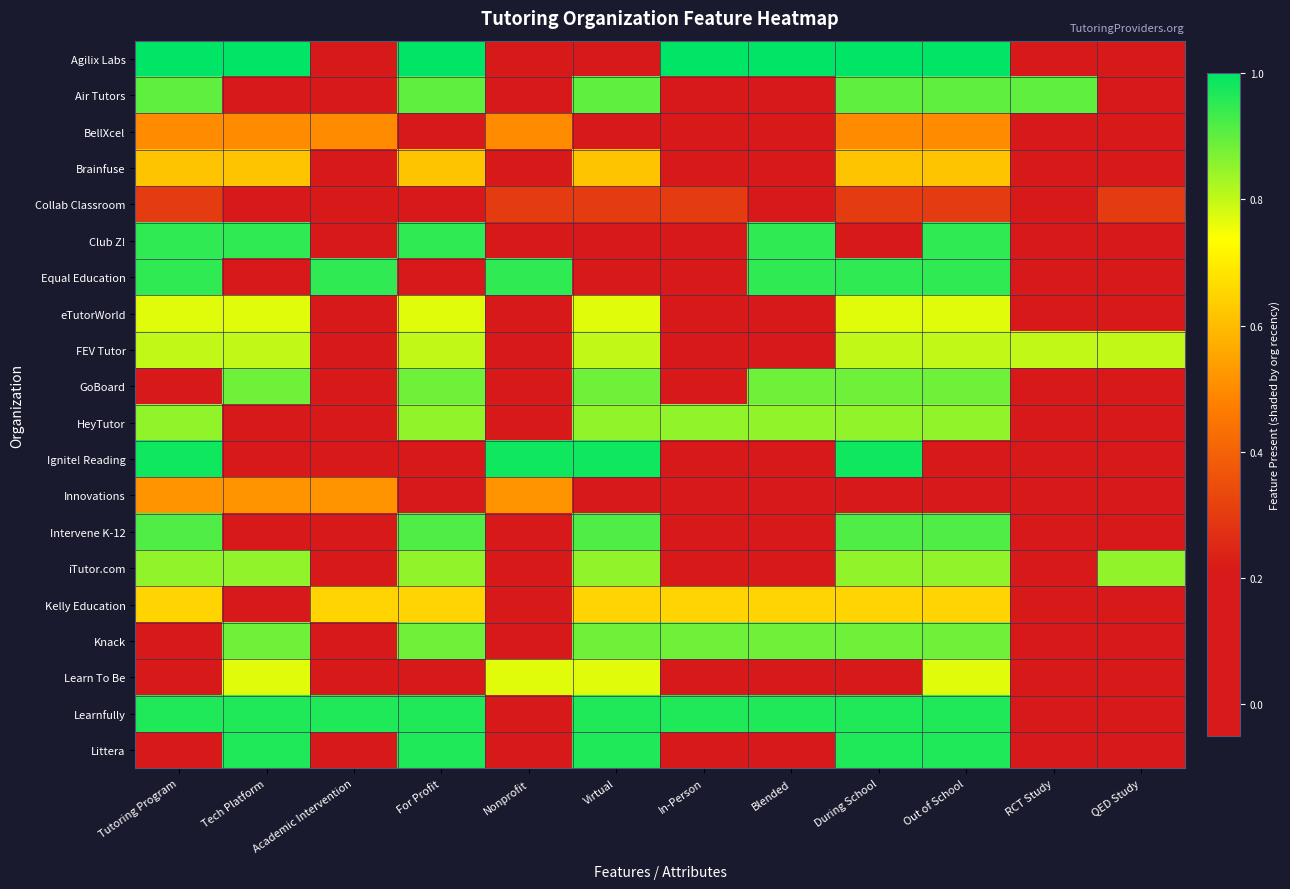

Rank the series by their maximum value, from lowest to highest.

Collab Classroom, BellXcel, Innovations, Brainfuse, Kelly Education, eTutorWorld, Learn To Be, FEV Tutor, HeyTutor, iTutor.com, GoBoard, Knack, Air Tutors, Intervene K-12, Club Z!, Equal Education, Learnfully, Littera, Ignite! Reading, Agilix Labs